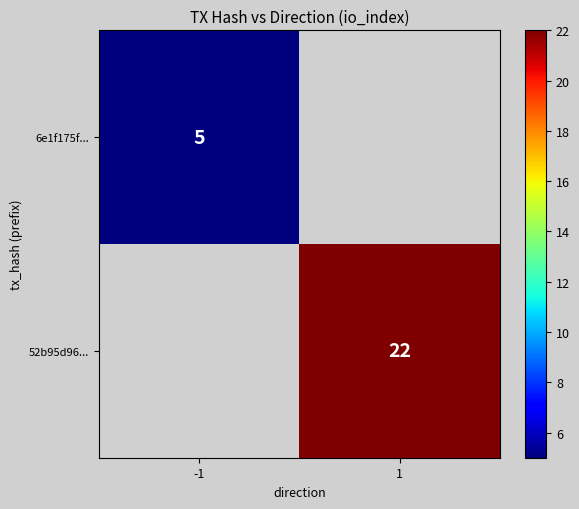

Is it true that 6e1f175f... equals 8 at -1?

False